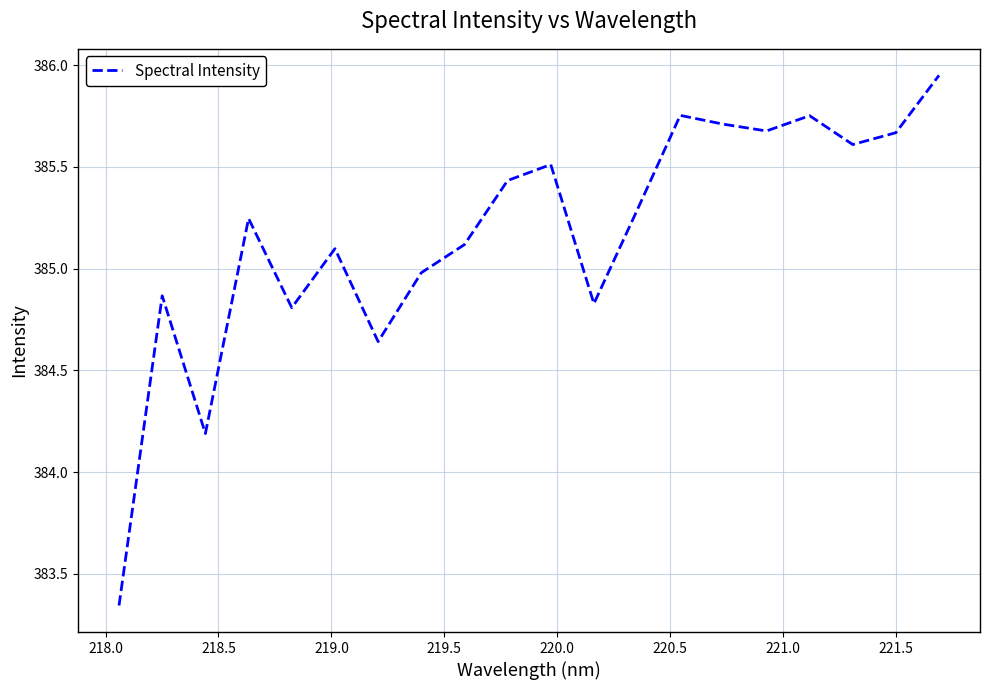

What is the difference between the maximum and minimum values?

2.6